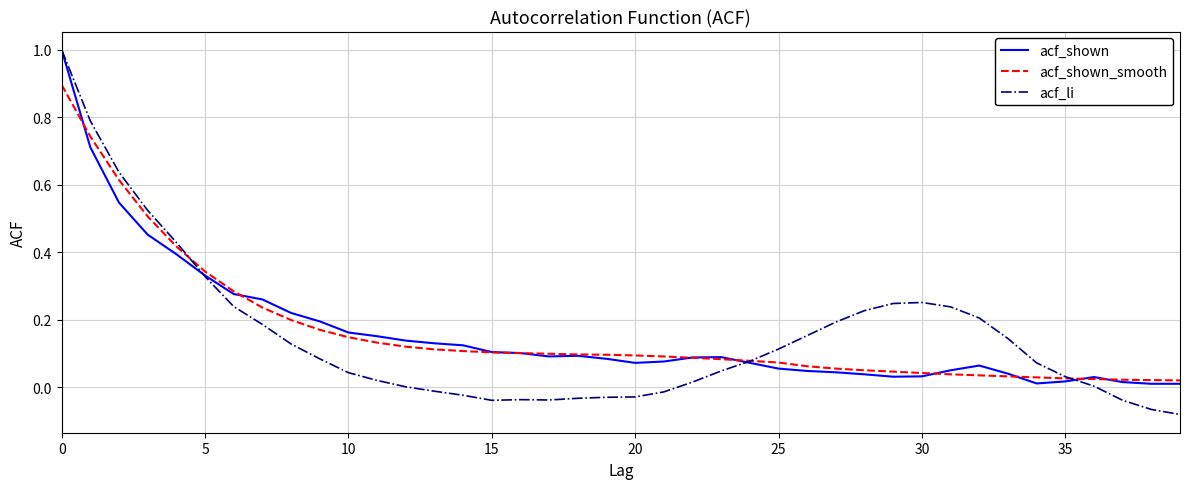

Which series has the widest spread of values?

acf_li